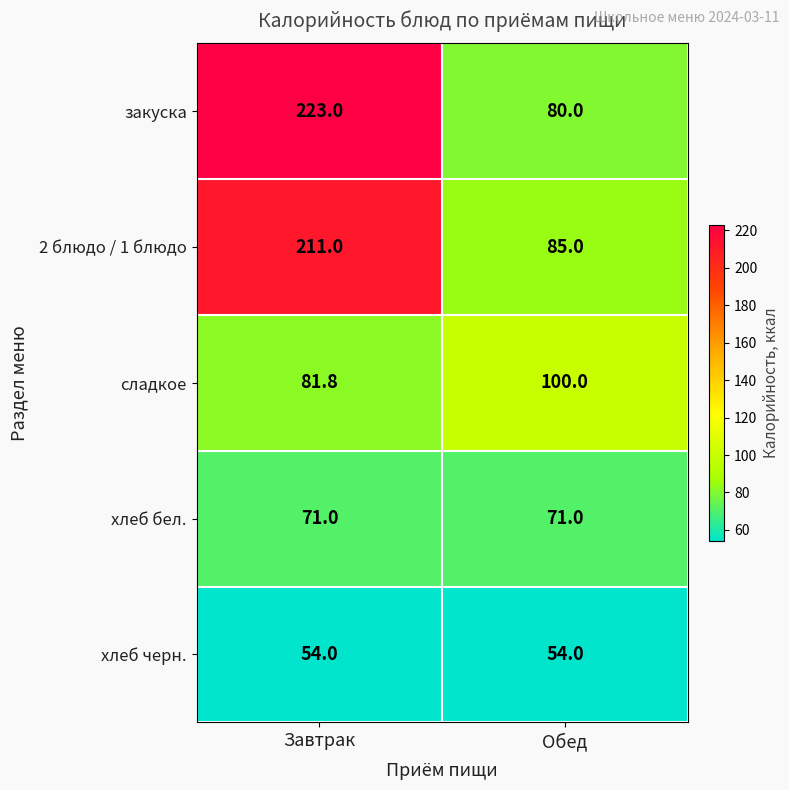

What is the total value across all series at Обед?

390.0